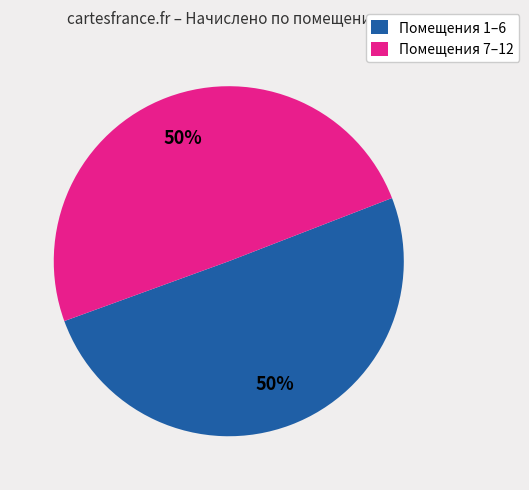

Approximately how many times larger is the value at Помещения 7–12 compared to Помещения 1–6?

1.0